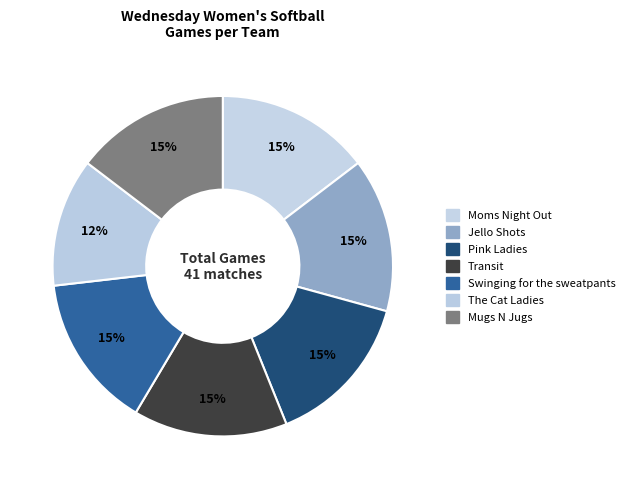

How many slices are in this pie chart?

7